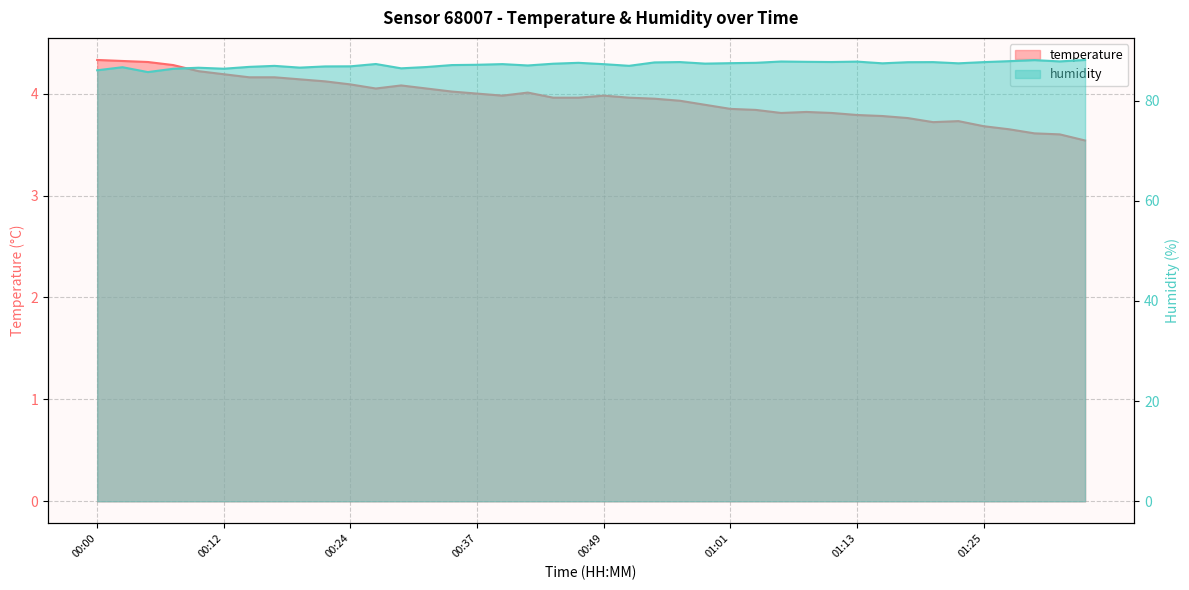

True or false: temperature has more than 0 points higher than both neighbors.

True